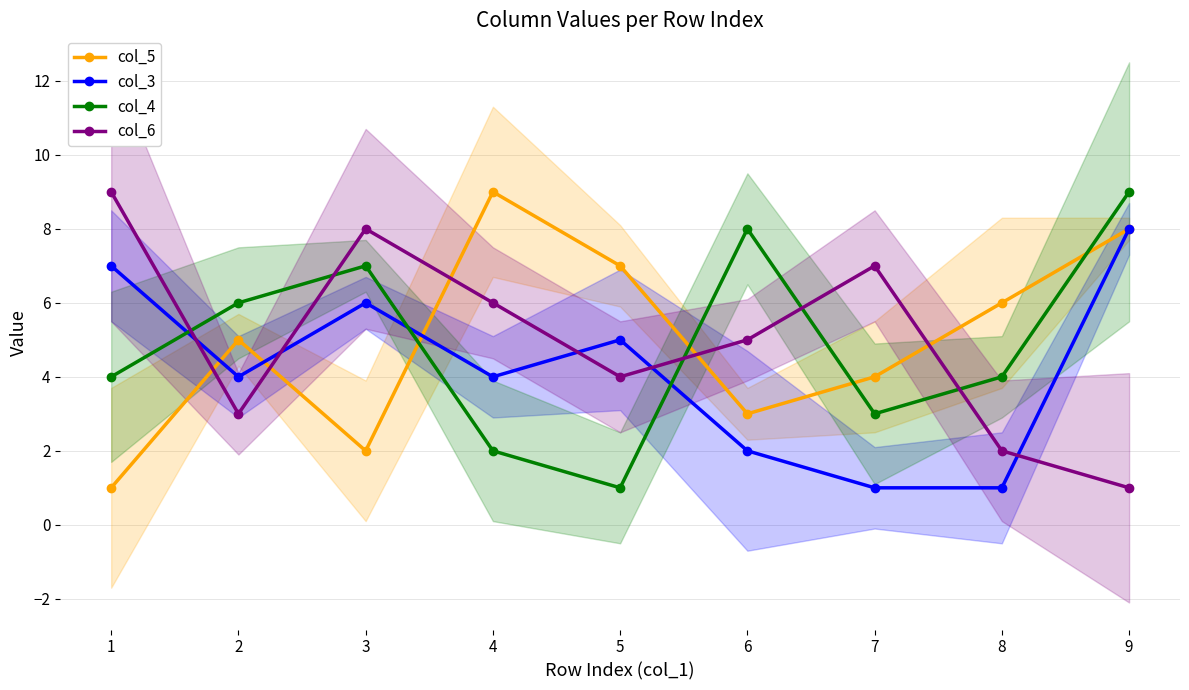

Is it true that col_3 equals 14 at 9?

False